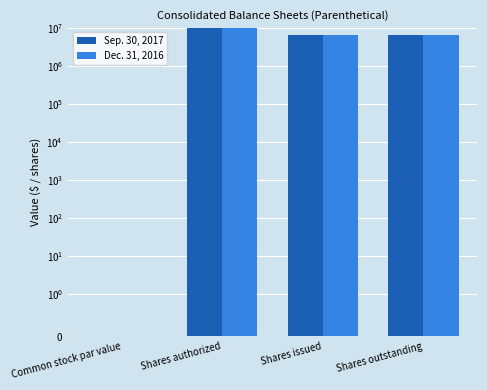

How many Sep. 30, 2017 values are between 6599912 and 10000000?

3